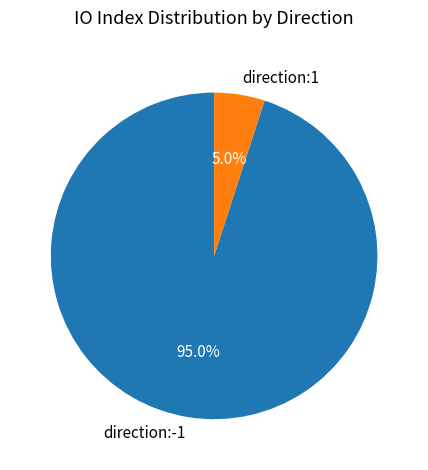

Which has a higher value, direction:-1 or direction:1?

direction:-1